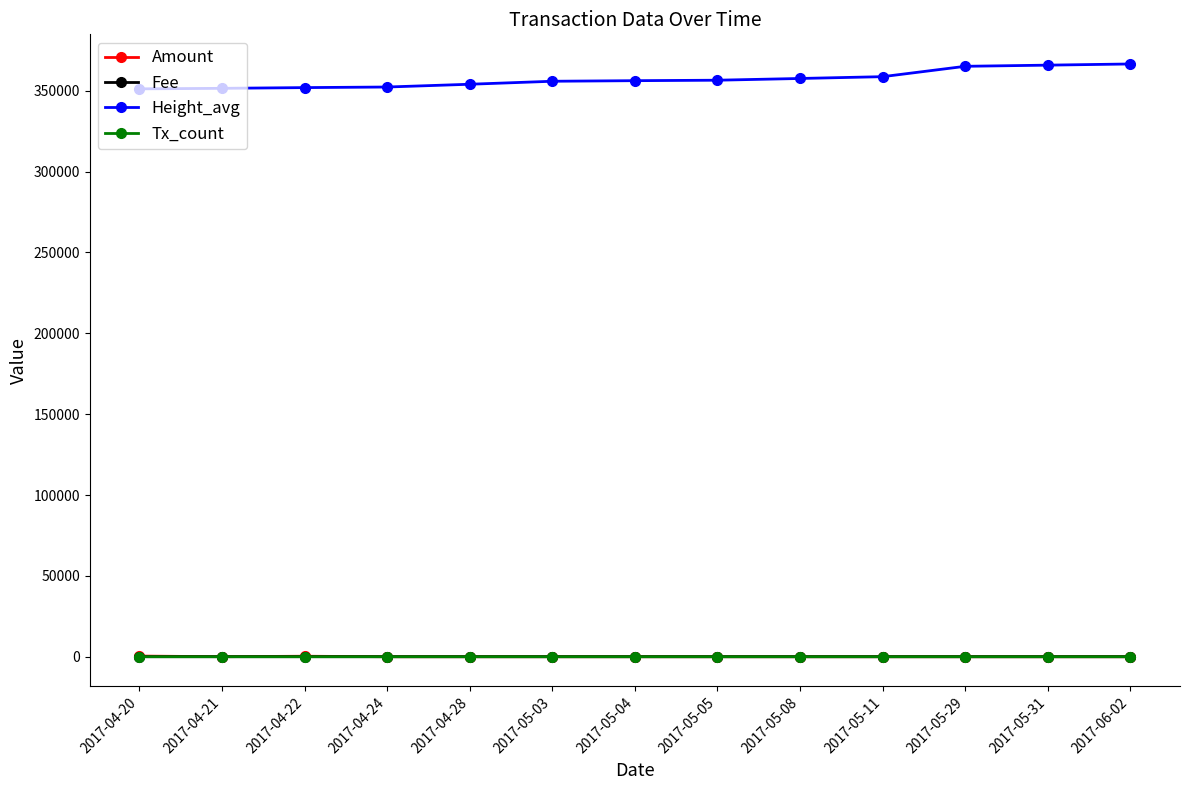

At 2017-05-03, list the series in order from smallest to largest.

Fee, Tx_count, Amount, Height_avg